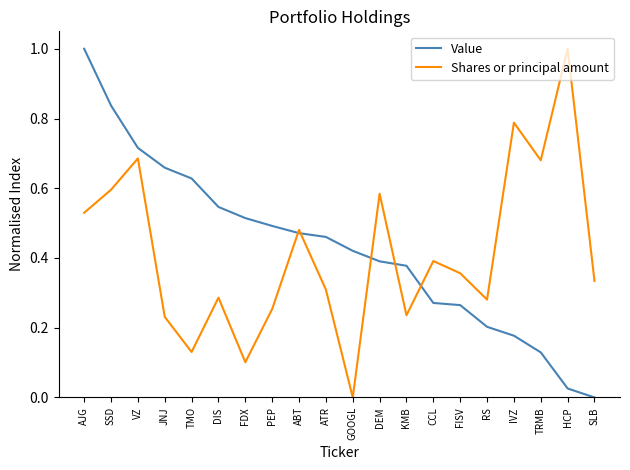

At which category does Shares or principal amount reach its first local valley?

TMO